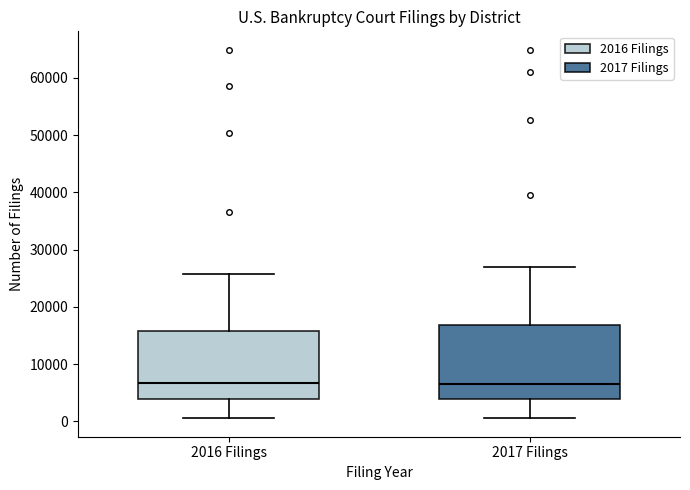

Reading left to right, transcribe this box plot: for each box, give where its median line is, the range the box spans, and where its two whiskers end, as read against the y-axis. The values are not printed on the chart, so give them approximately, as read against the axis.

2016 Filings: median 7000, box 4000 to 16000, whiskers 1000 to 26000
2017 Filings: median 6000, box 4000 to 17000, whiskers 1000 to 27000